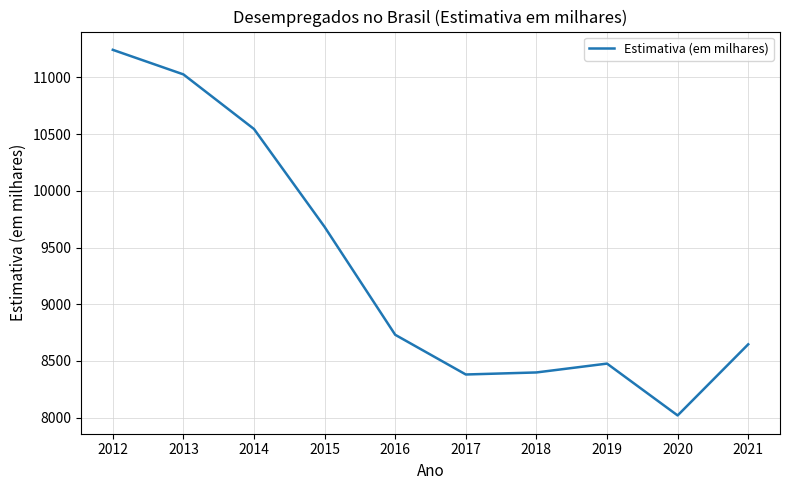

True or false: the data has more than 0 interior local peaks.

True